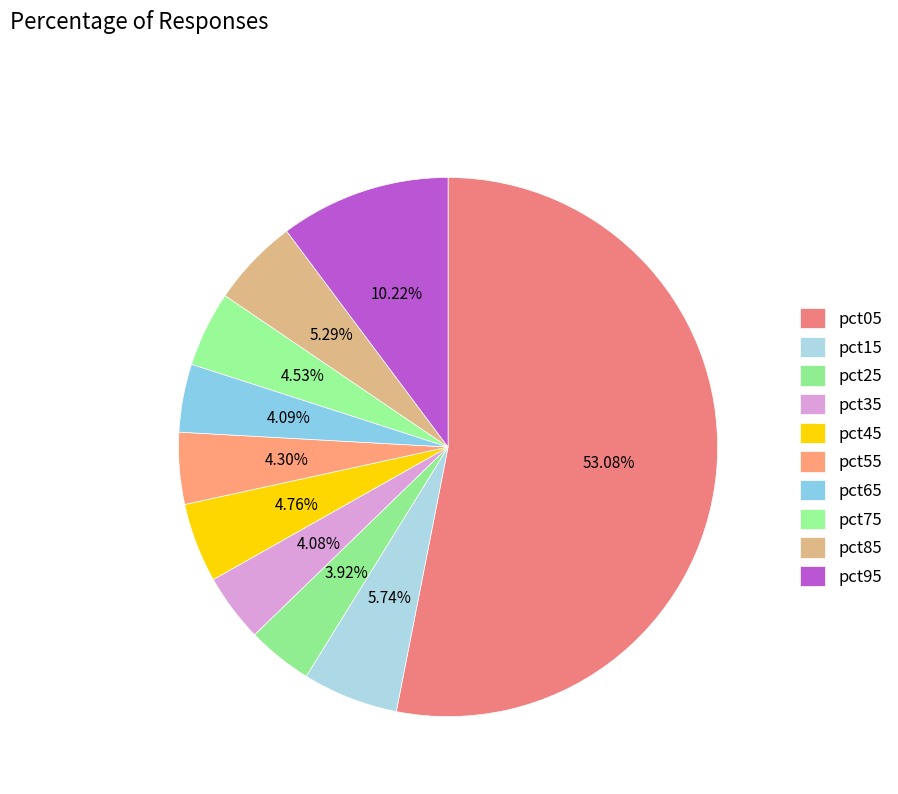

Does pct95 represent more than half of the total?

No